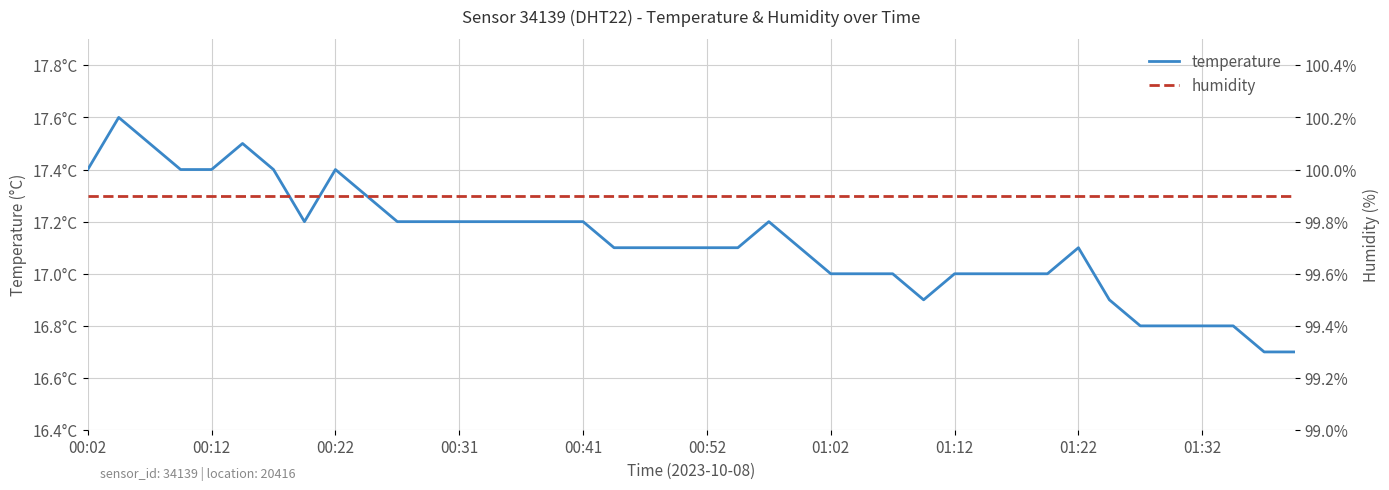

What is the lowest value of the humidity series?

99.9